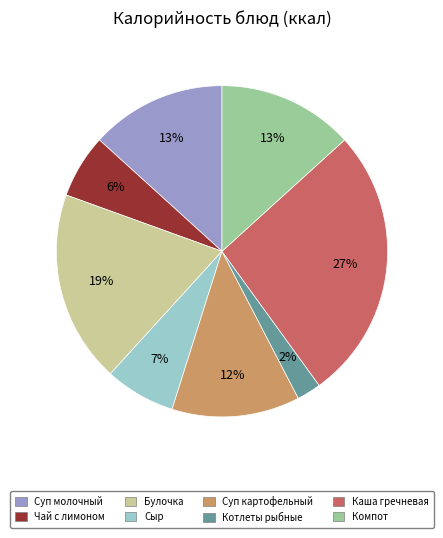

Is there any slice that represents more than half of the pie?

No